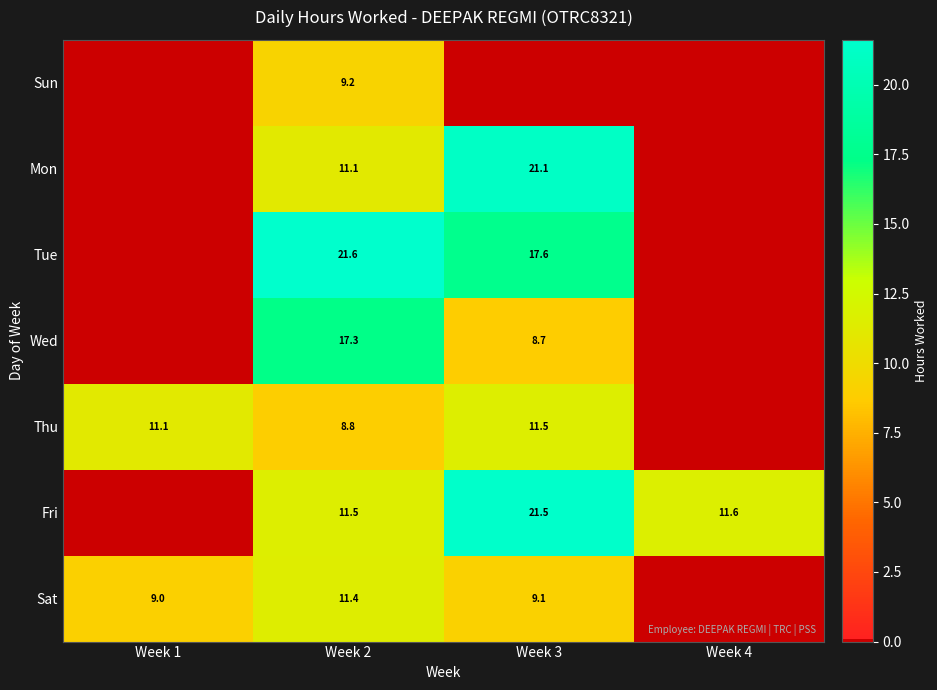

What is the sum of the Mon values at Week 3 and Week 2?

32.2